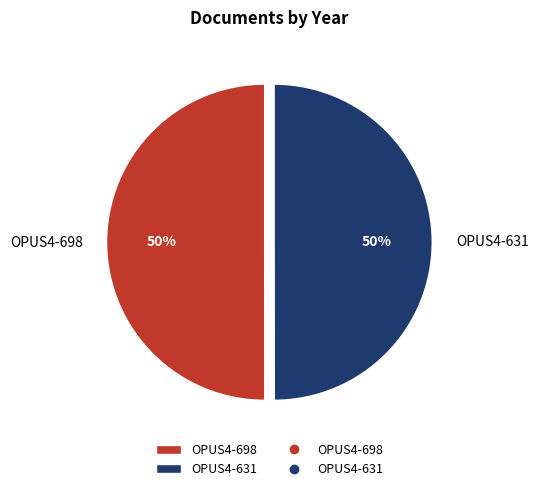

Do OPUS4-631 and OPUS4-698 together represent more than half of the pie?

Yes